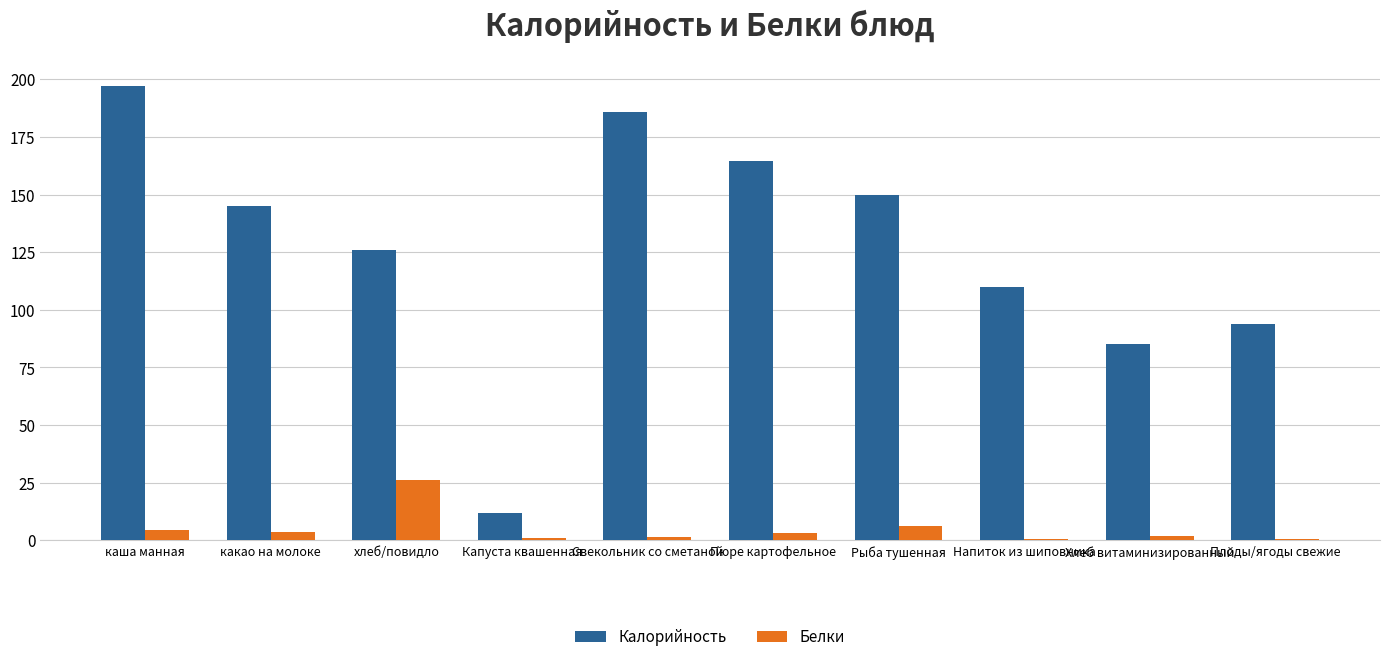

How many series are shown in this chart?

2